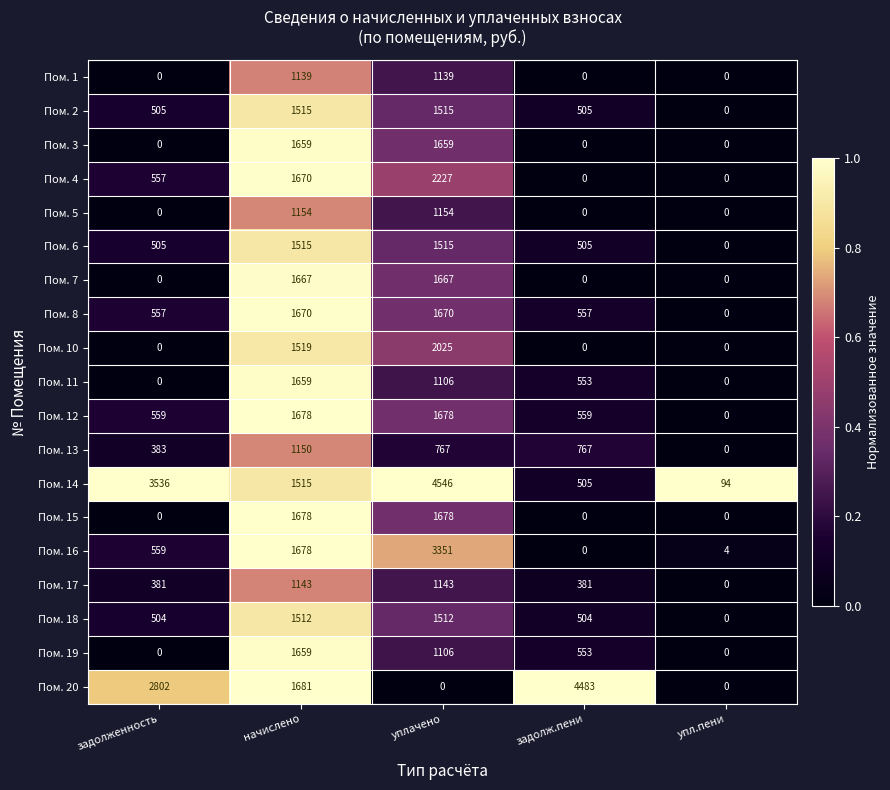

What is the average value of the Пом. 13 series?

613